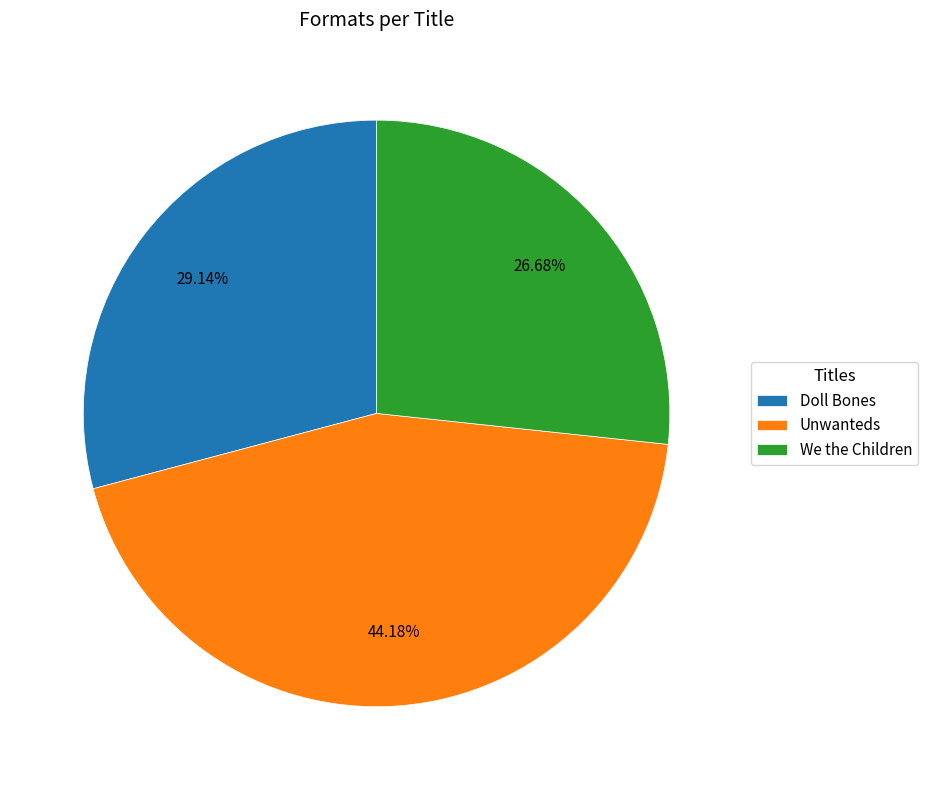

How many segments does this pie chart have?

3